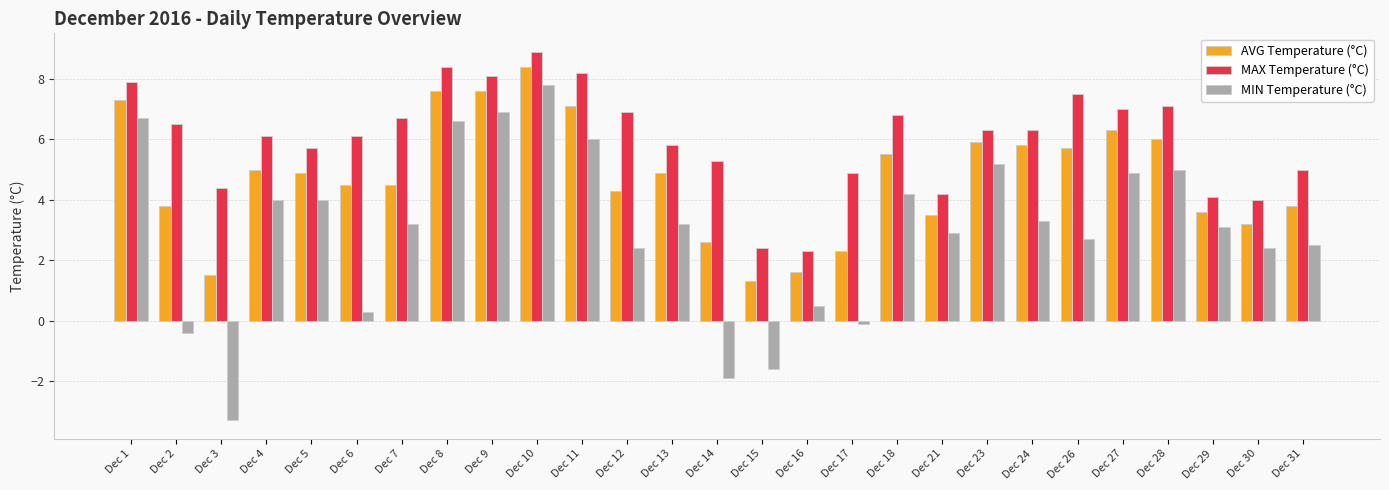

How many negative values does the MIN Temperature (°C) series have?

5